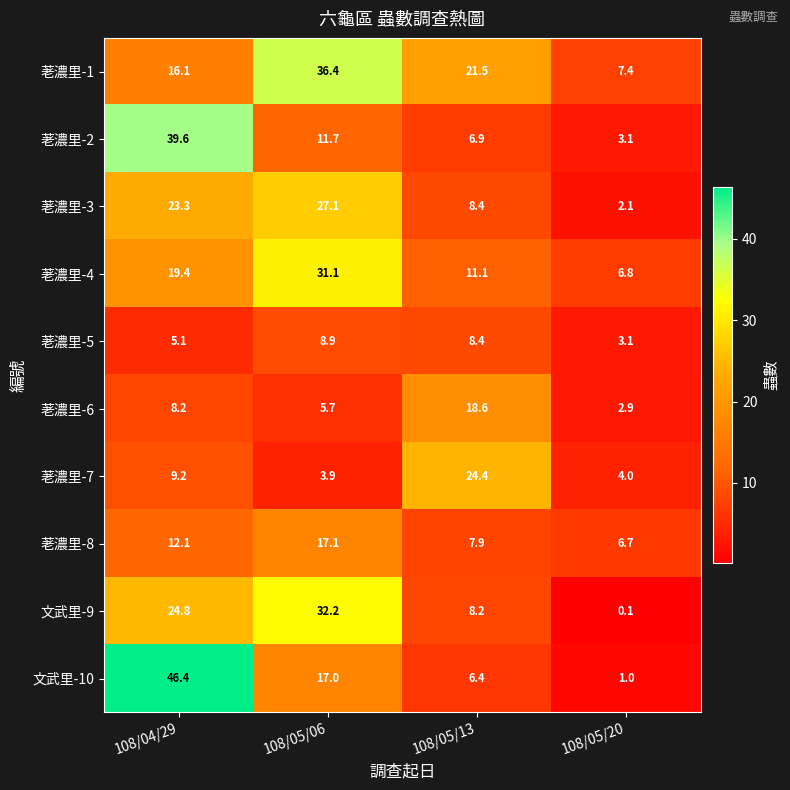

The 荖濃里-7 series shows 39.0 at 108/05/13. True or false?

False